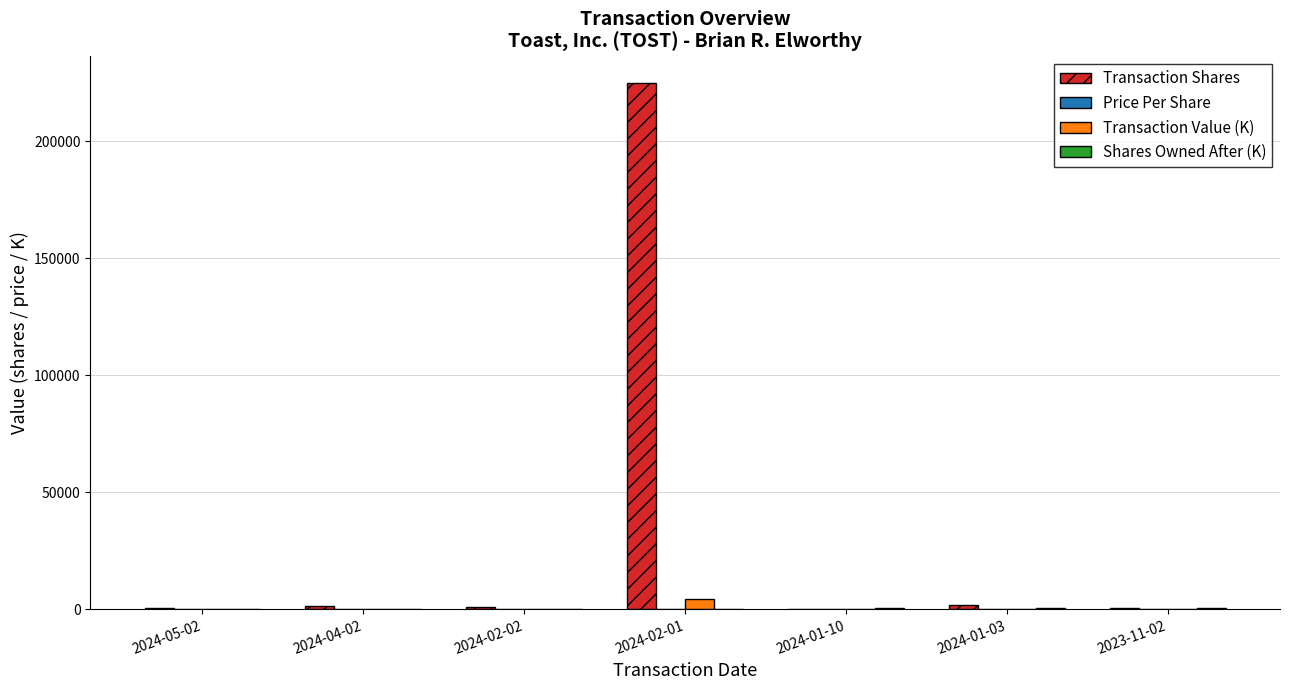

At which label does Transaction Shares reach its peak?

2024-02-01